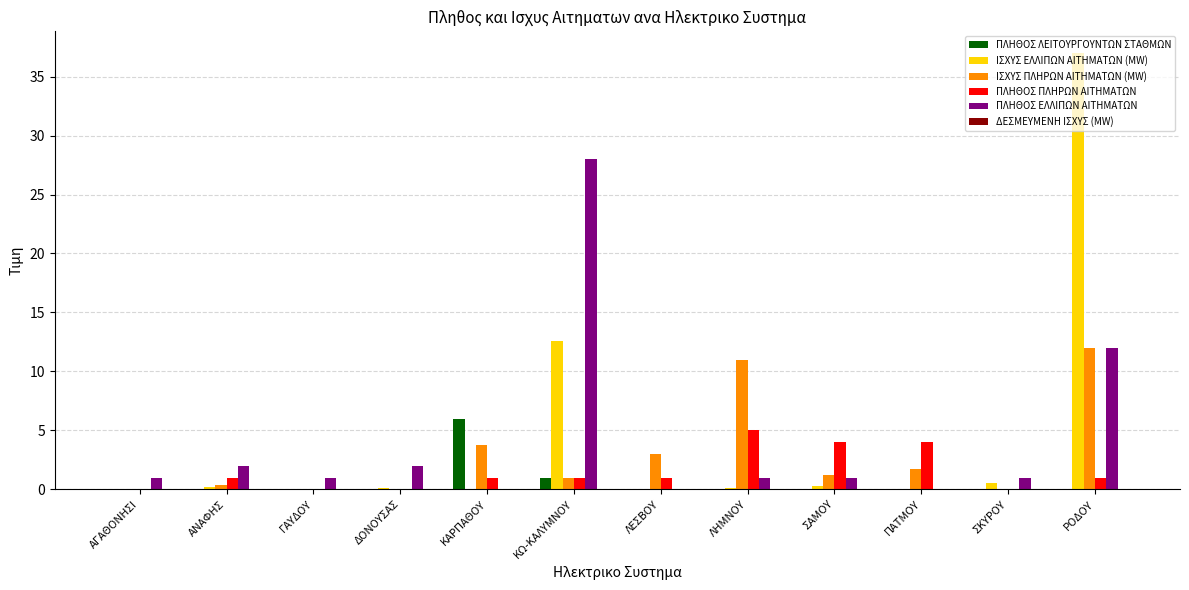

What is the greatest value displayed?

37.0